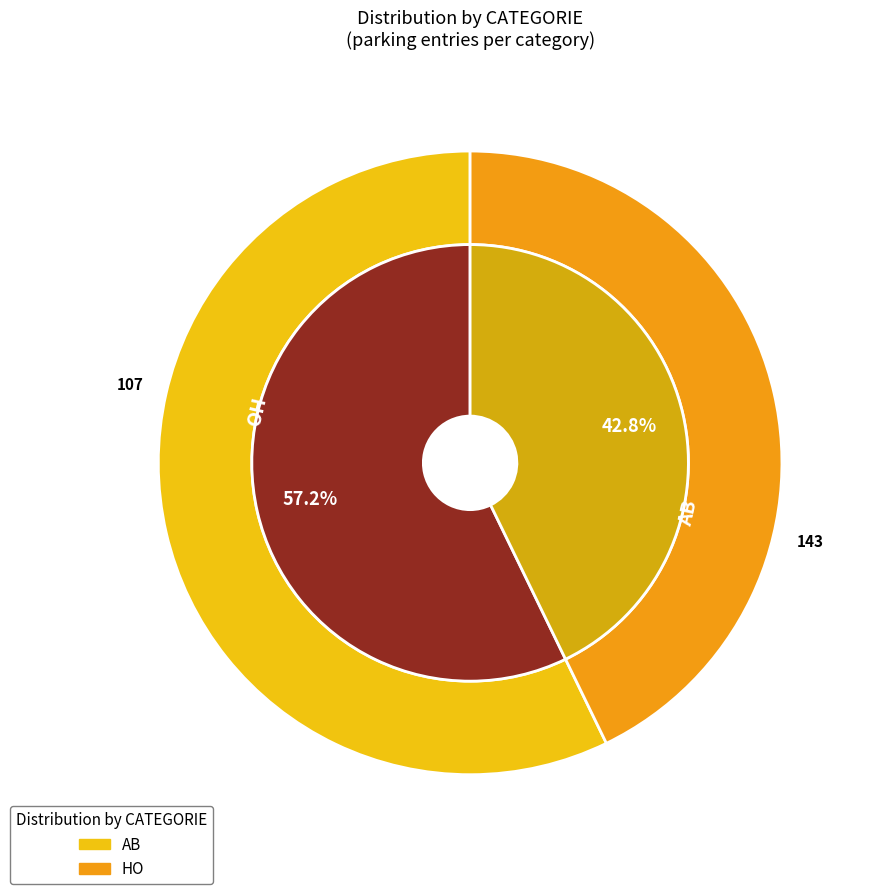

Count the number of slices in the pie.

2